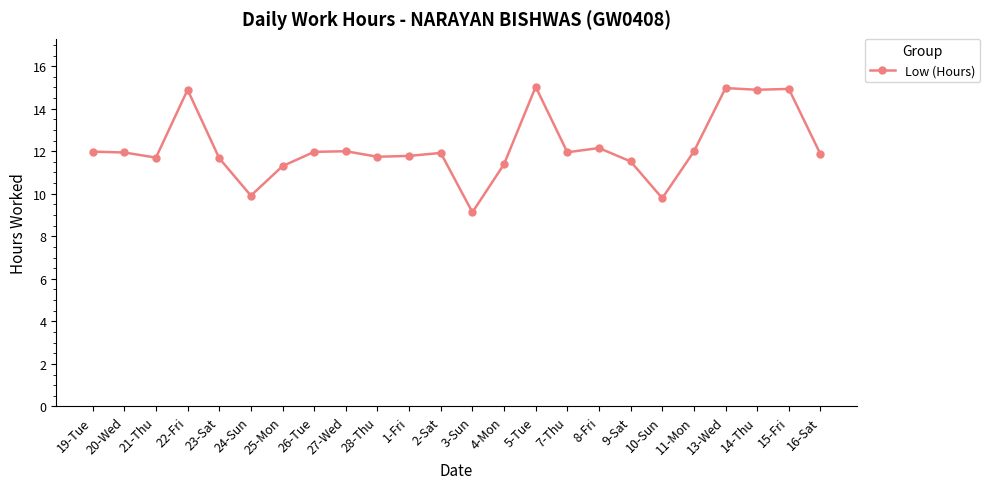

Is it true that the value at 28-Thu is 3.2?

False